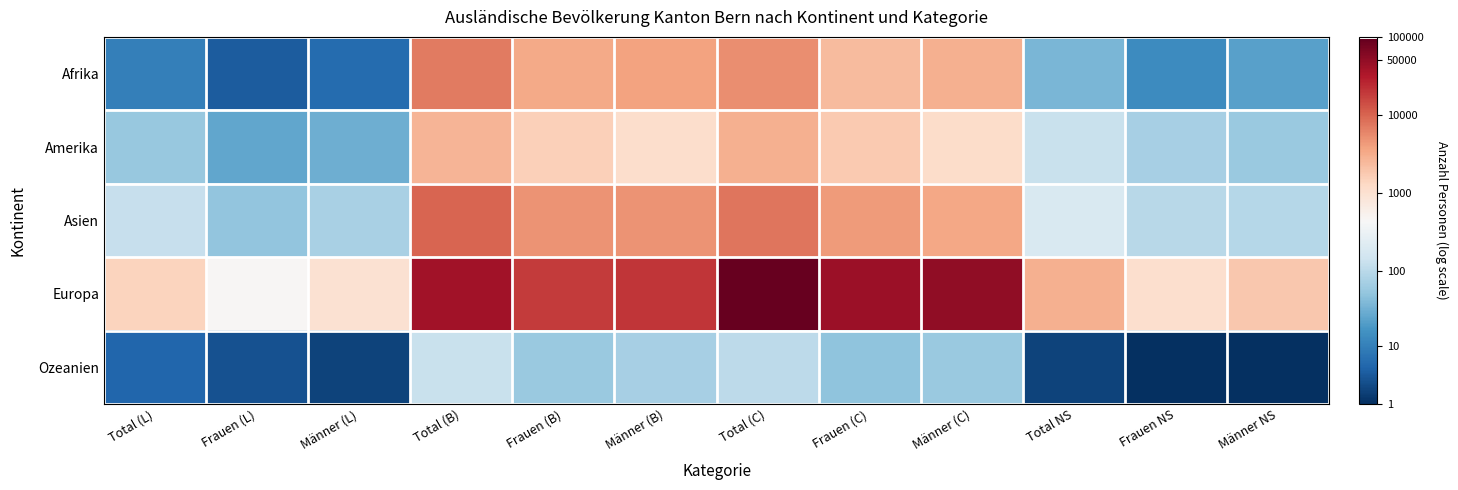

At Frauen (L), list the series in order from smallest to largest.

Ozeanien, Afrika, Amerika, Asien, Europa